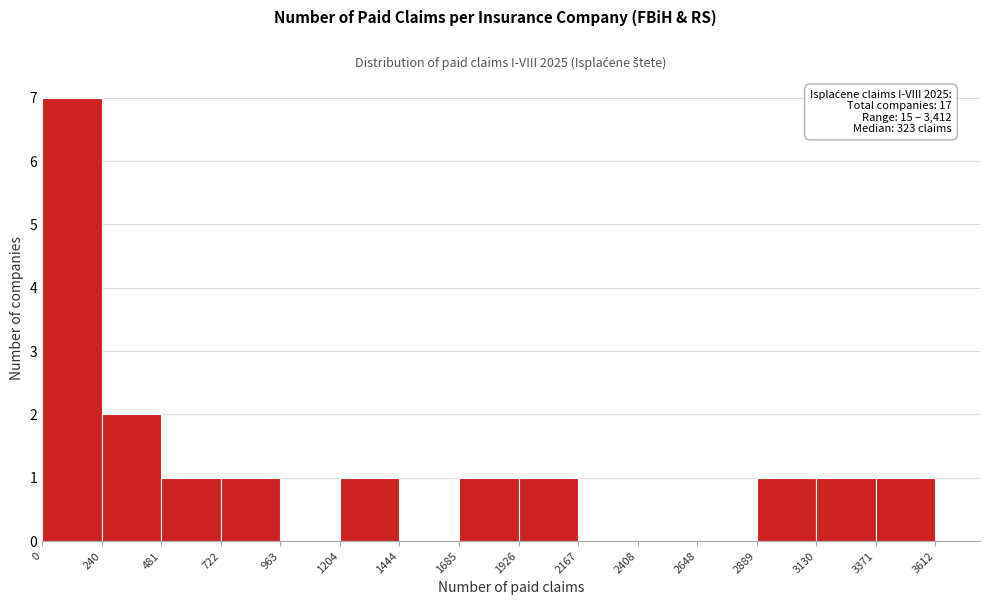

Over which range of the x-axis is the bar tallest?

0 to 240